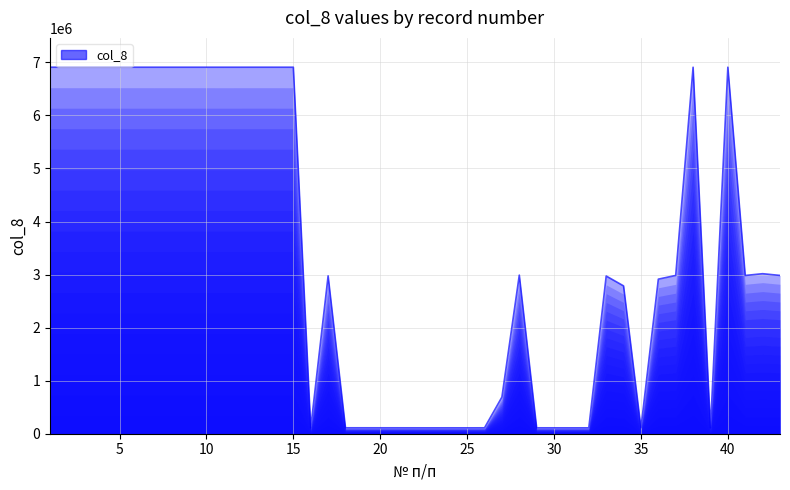

What is the difference between the maximum and minimum values?

6798311